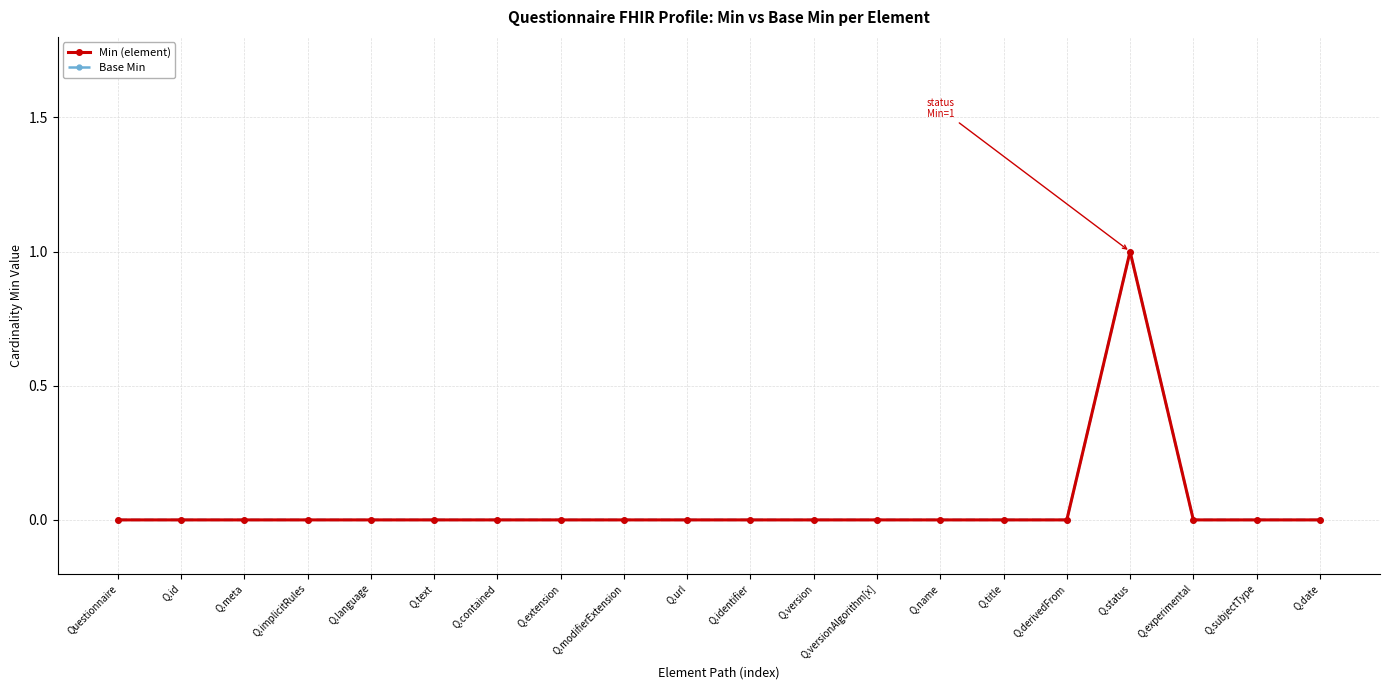

Which series has the largest total across all categories?

Min (element)